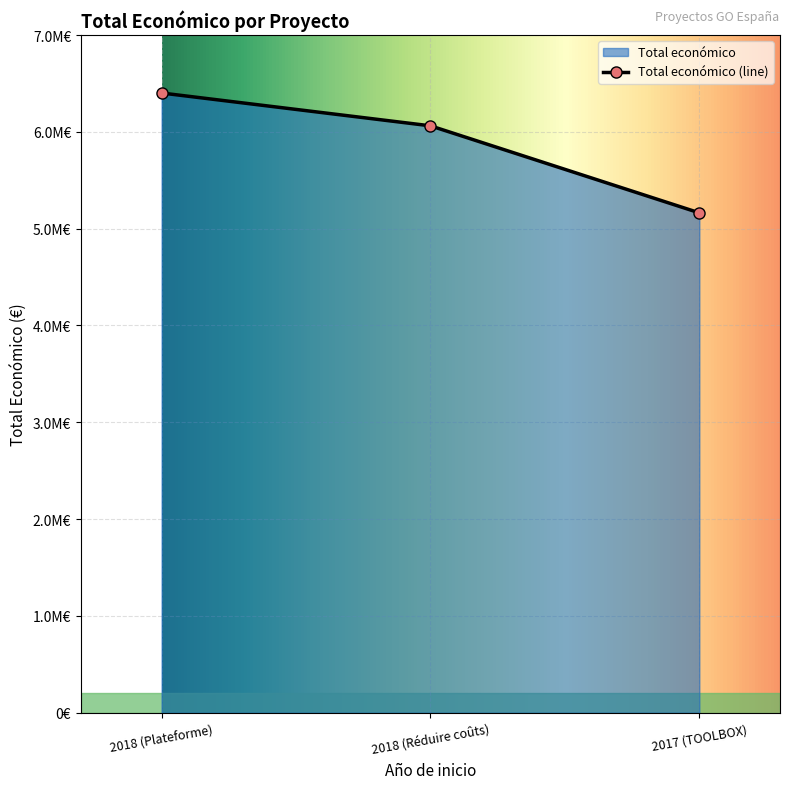

Rank the categories by value from lowest to highest.

2017 (TOOLBOX), 2018 (Réduire coûts), 2018 (Plateforme)